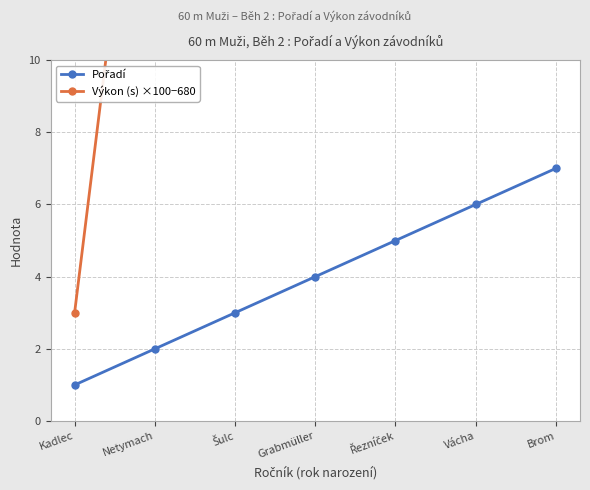

At which label does Výkon (s) ×100−680 first exceed 35?

Řezníček